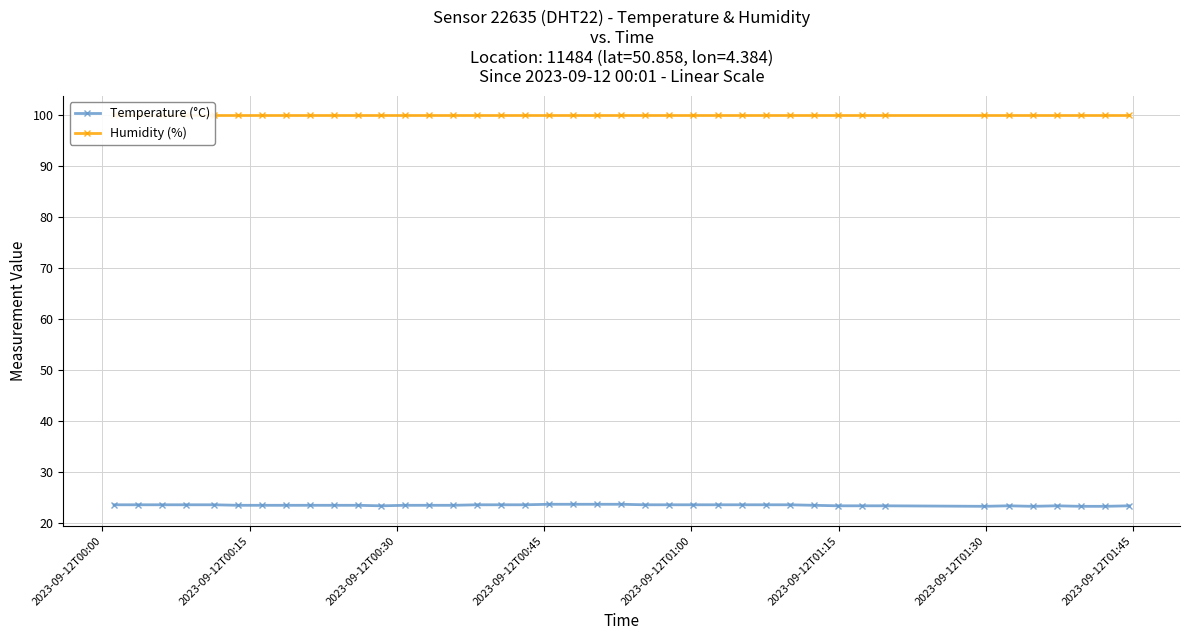

What is the maximum value for Temperature (°C)?

23.7